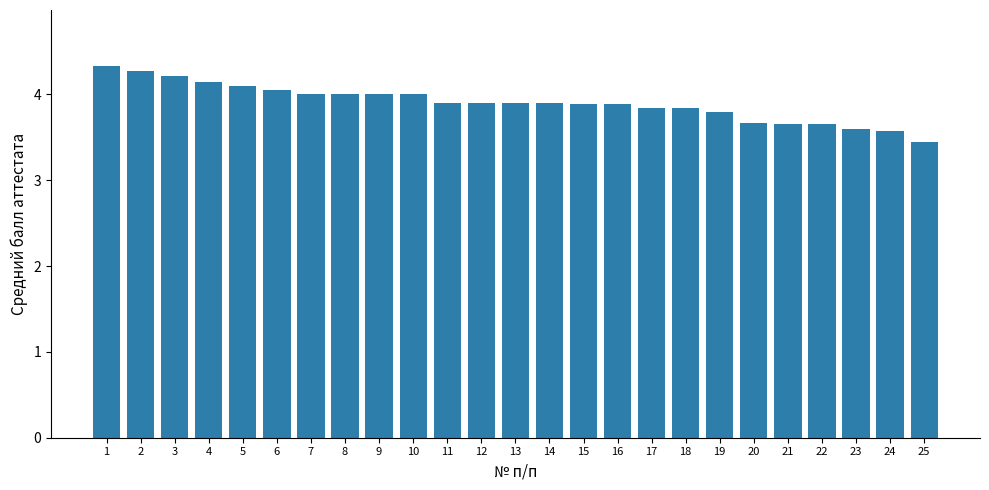

At which label is the value closest to 3?

25